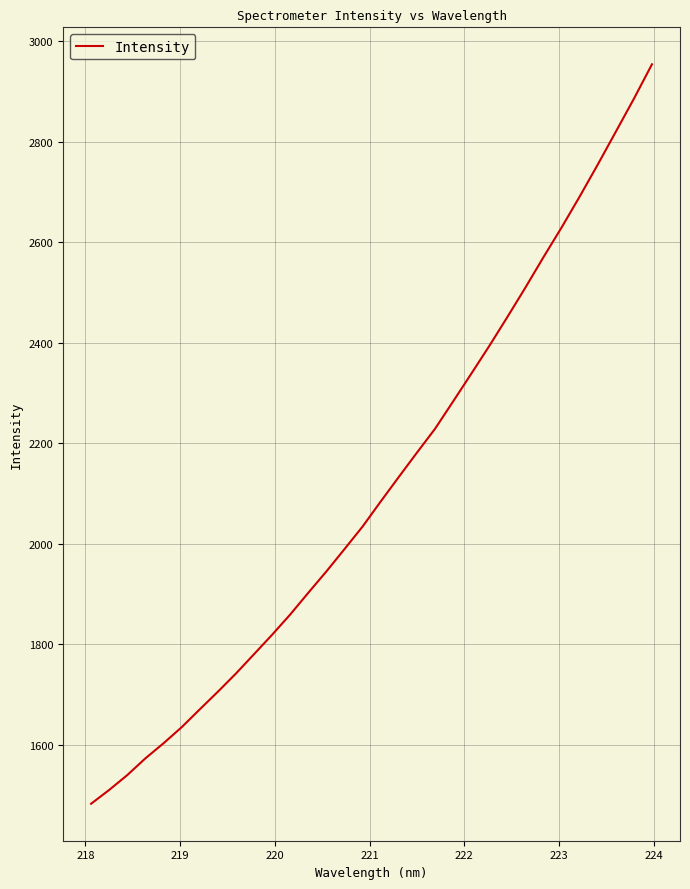

What is the smallest value displayed?

1483.0